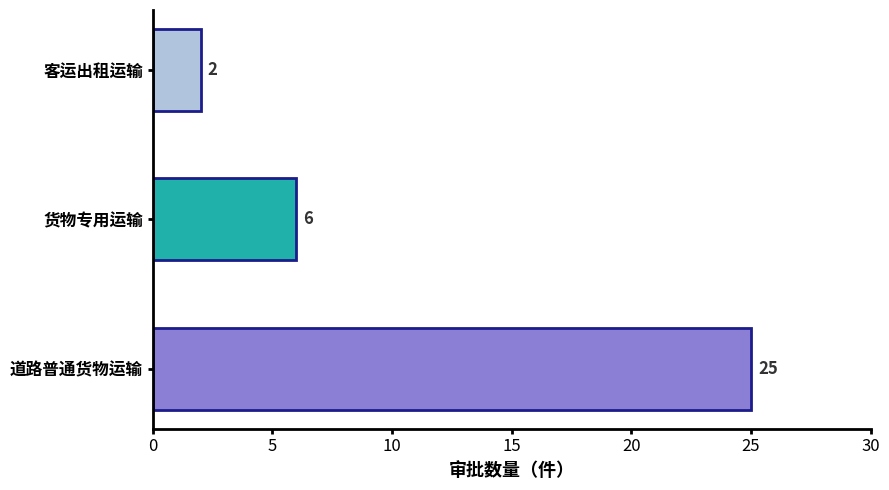

What is the average value?

11